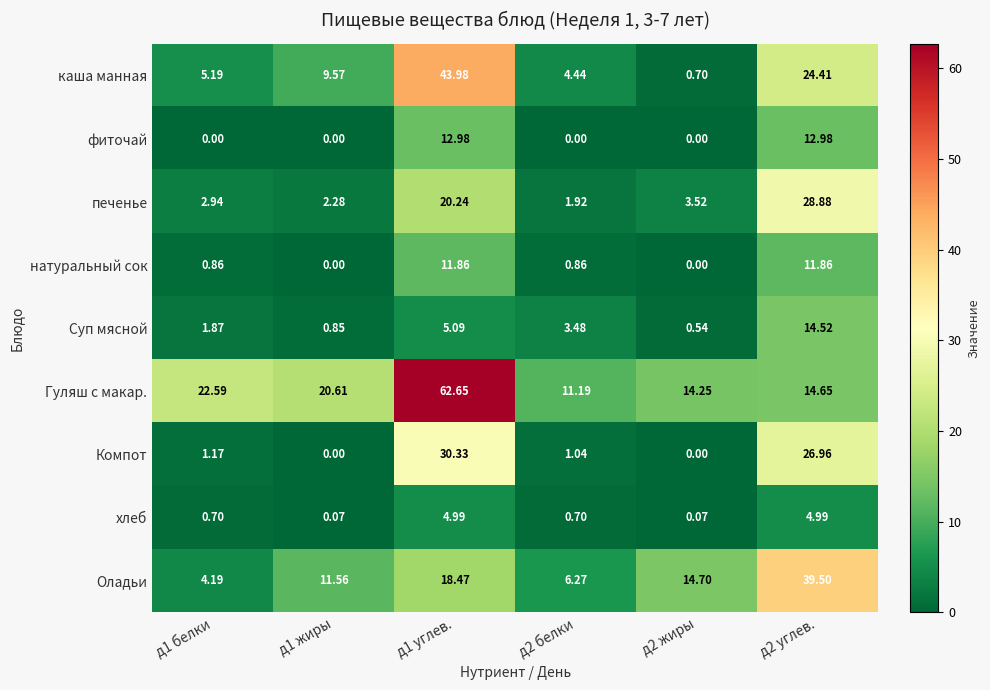

Which series has the largest range (max minus min)?

Гуляш с макар.